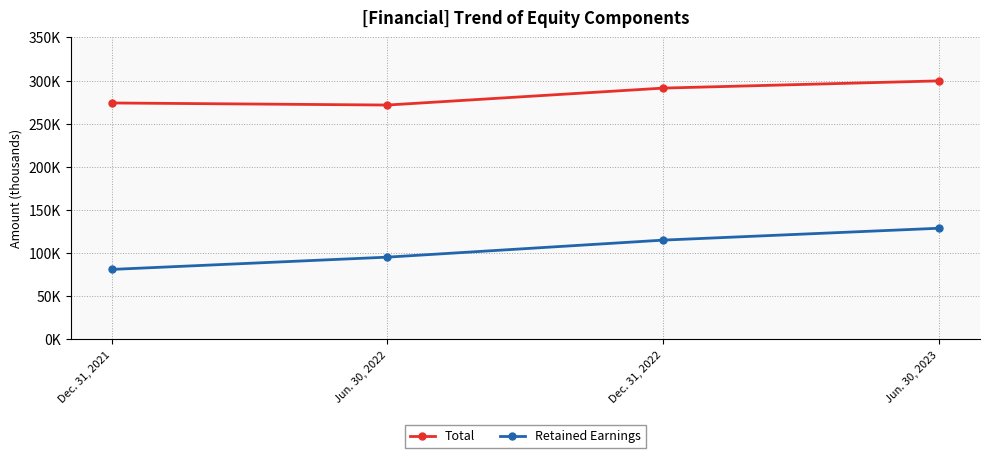

Does the chart have visible grid lines?

Yes